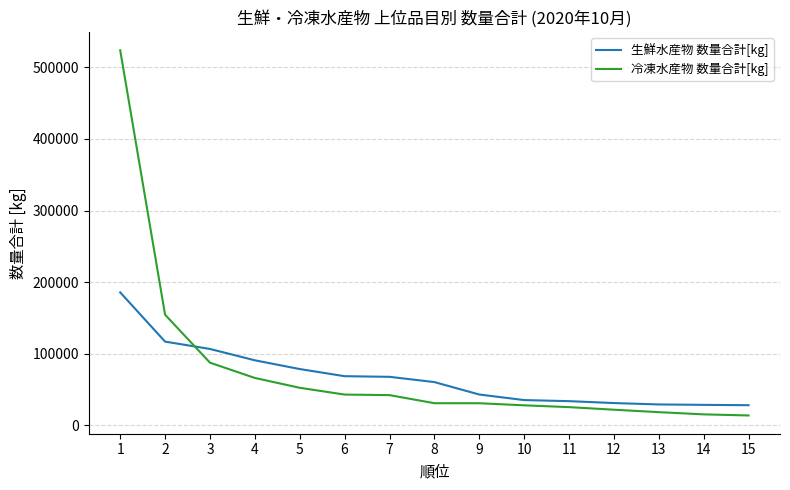

How many series are shown in this chart?

2